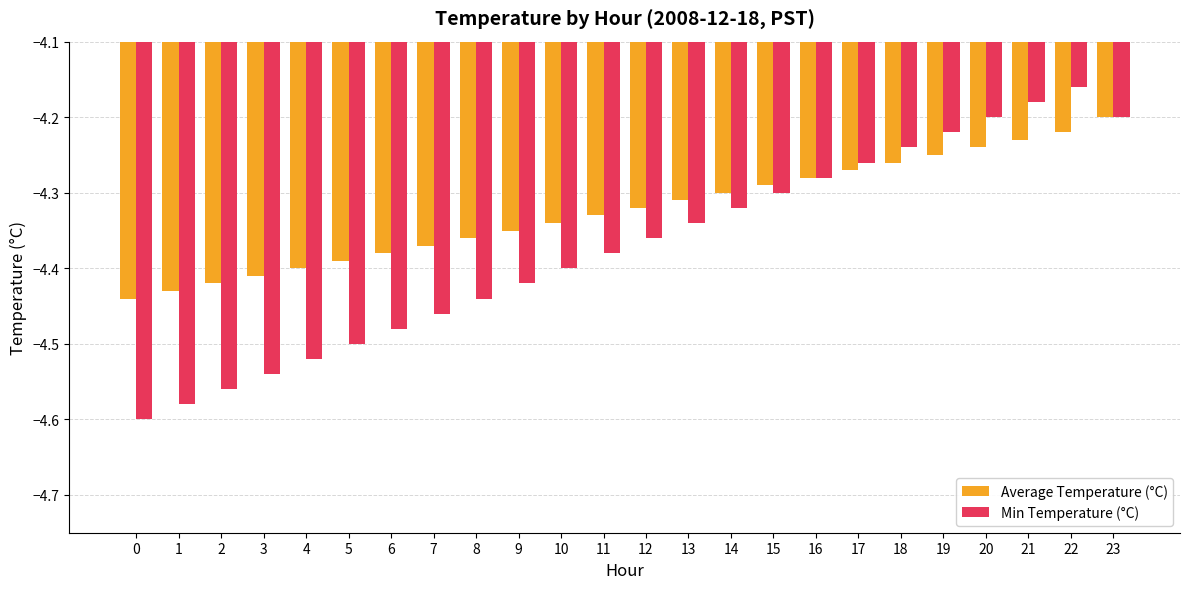

What is the total value across all series at 10?

-8.7